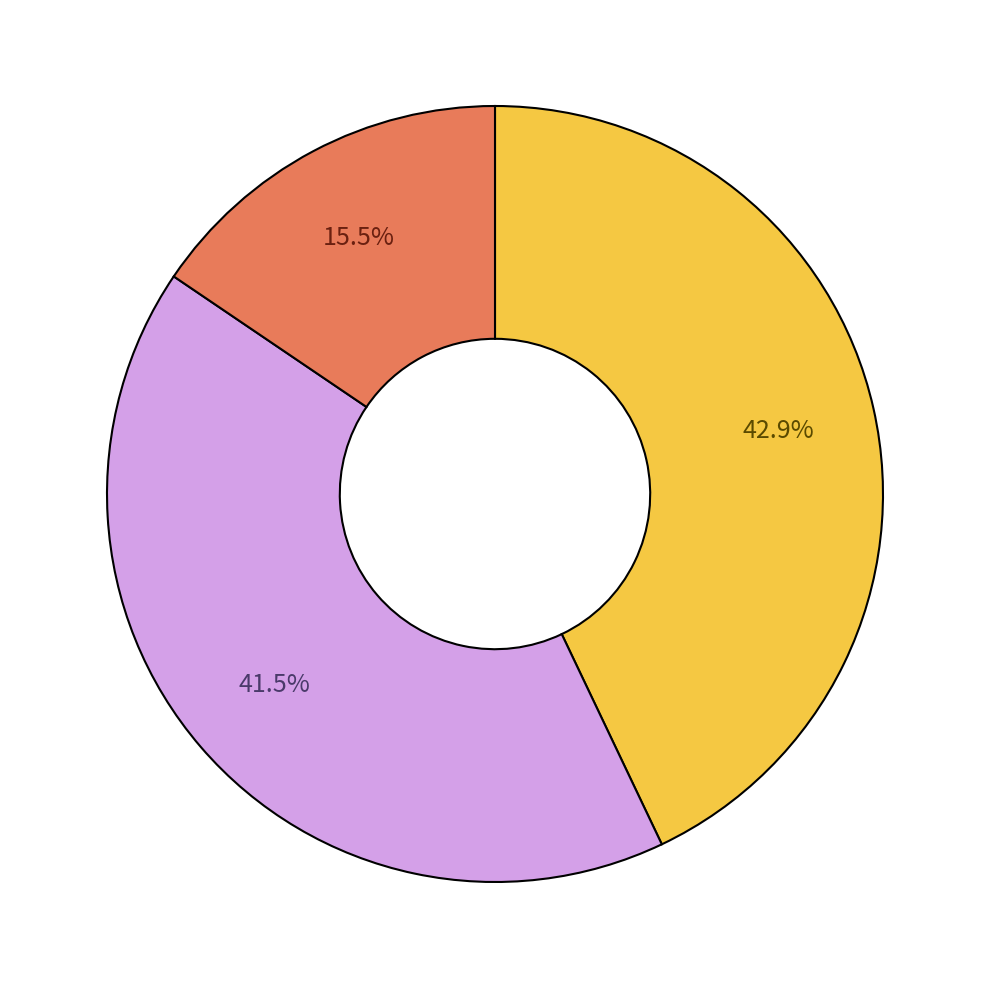

Count the number of slices in the pie.

3